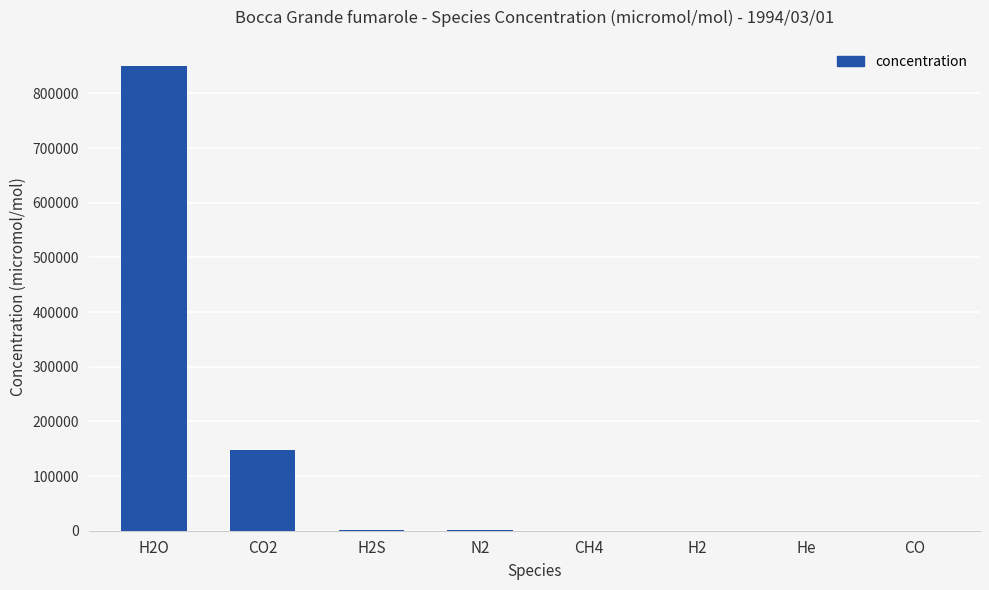

At which label is the value closest to 425200?

CO2